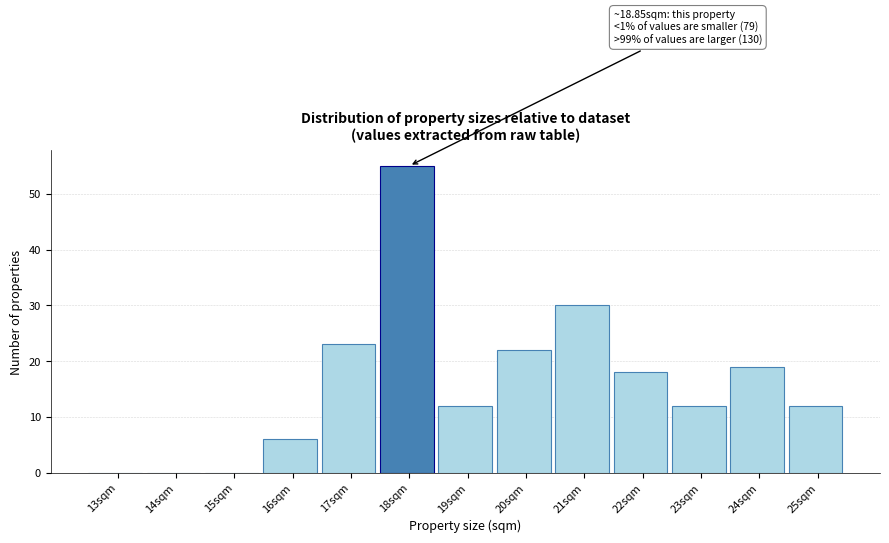

Reading left to right, what are all the values shown in this chart?

13sqm=0	14sqm=0	15sqm=0	16sqm=6	17sqm=23	18sqm=55	19sqm=12	20sqm=22	21sqm=30	22sqm=18	23sqm=12	24sqm=19	25sqm=12